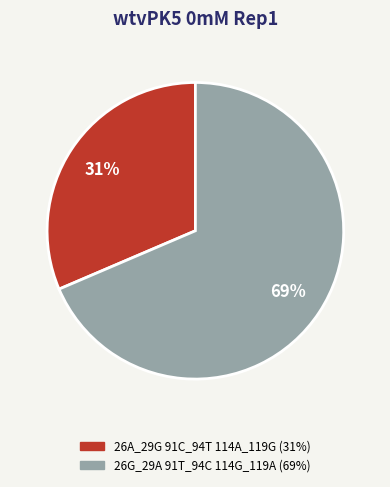

To the nearest percent, what is the average slice percentage?

50%